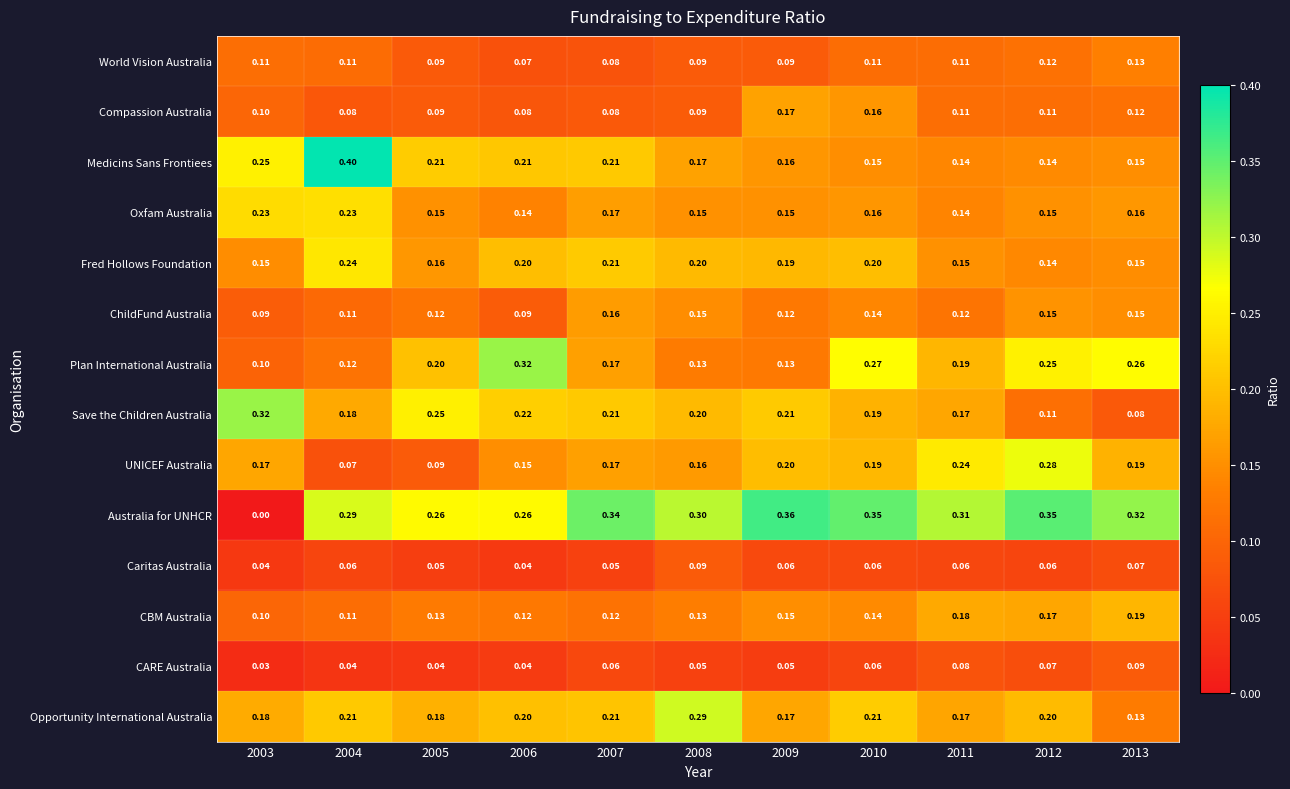

Which series has the largest range (max minus min)?

Australia for UNHCR